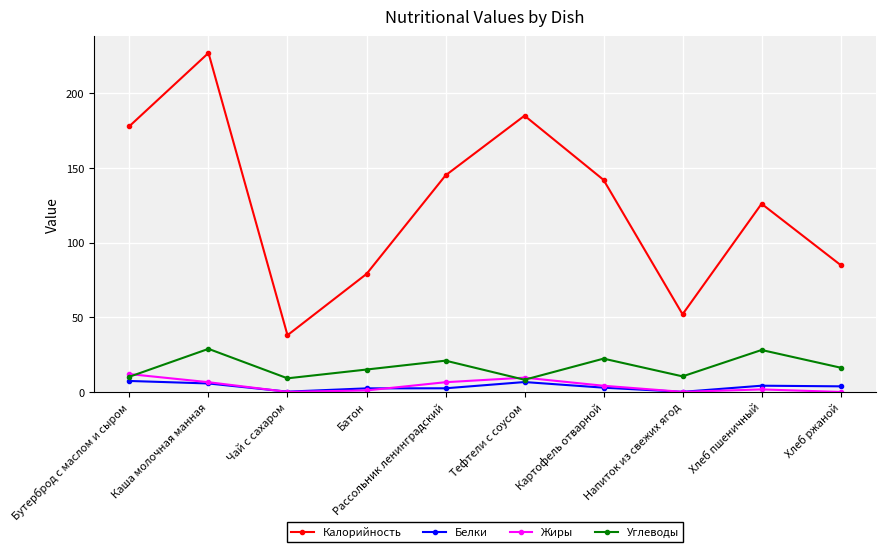

What is the label of the 9th point from the right?

Каша молочная манная